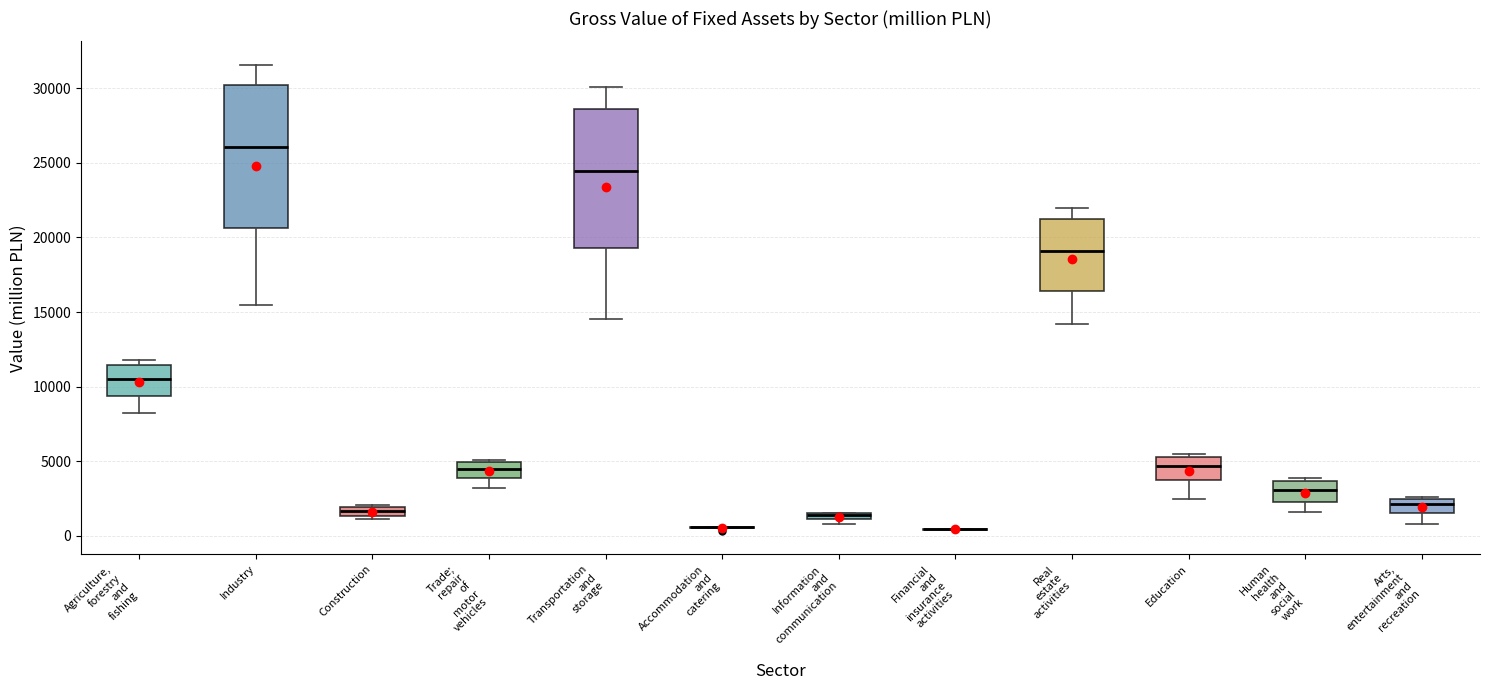

Where does the upper whisker of the box for Industry end on the y-axis? The values are not printed on the chart, so give them approximately, as read against the axis.

31500